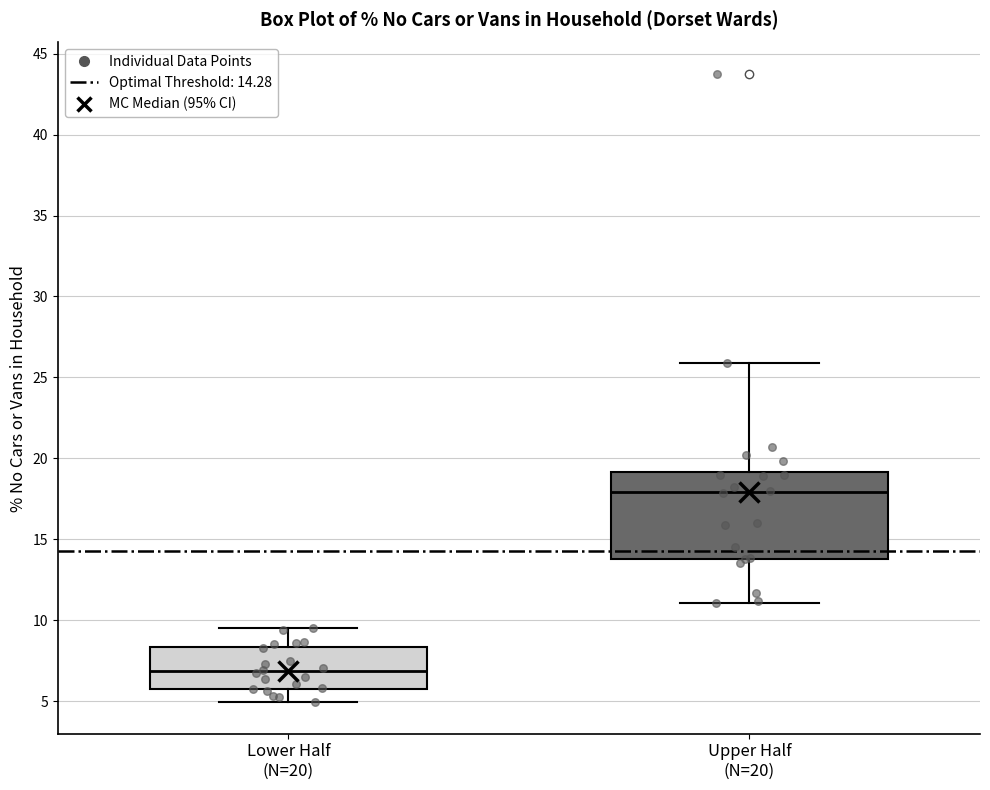

Reading left to right, read every box against the y-axis: the position of its median line, the range the box covers, and the ends of its whiskers. The values are not printed on the chart, so give them approximately, as read against the axis.

Lower Half (N=20): median 7.0, box 6.0 to 8.5, whiskers 5.0 to 9.5
Upper Half (N=20): median 18.0, box 14.0 to 19.0, whiskers 11.0 to 26.0